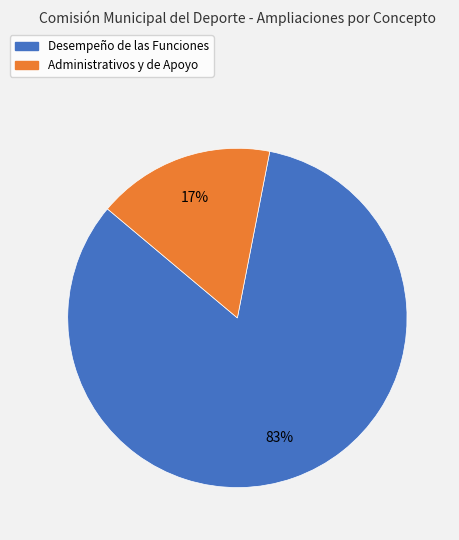

To the nearest percent, what is the average slice percentage?

50%